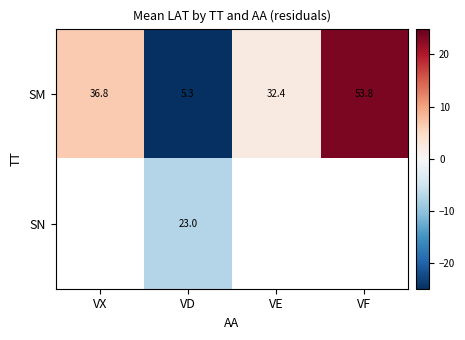

At which label does SM first exceed 36?

VX